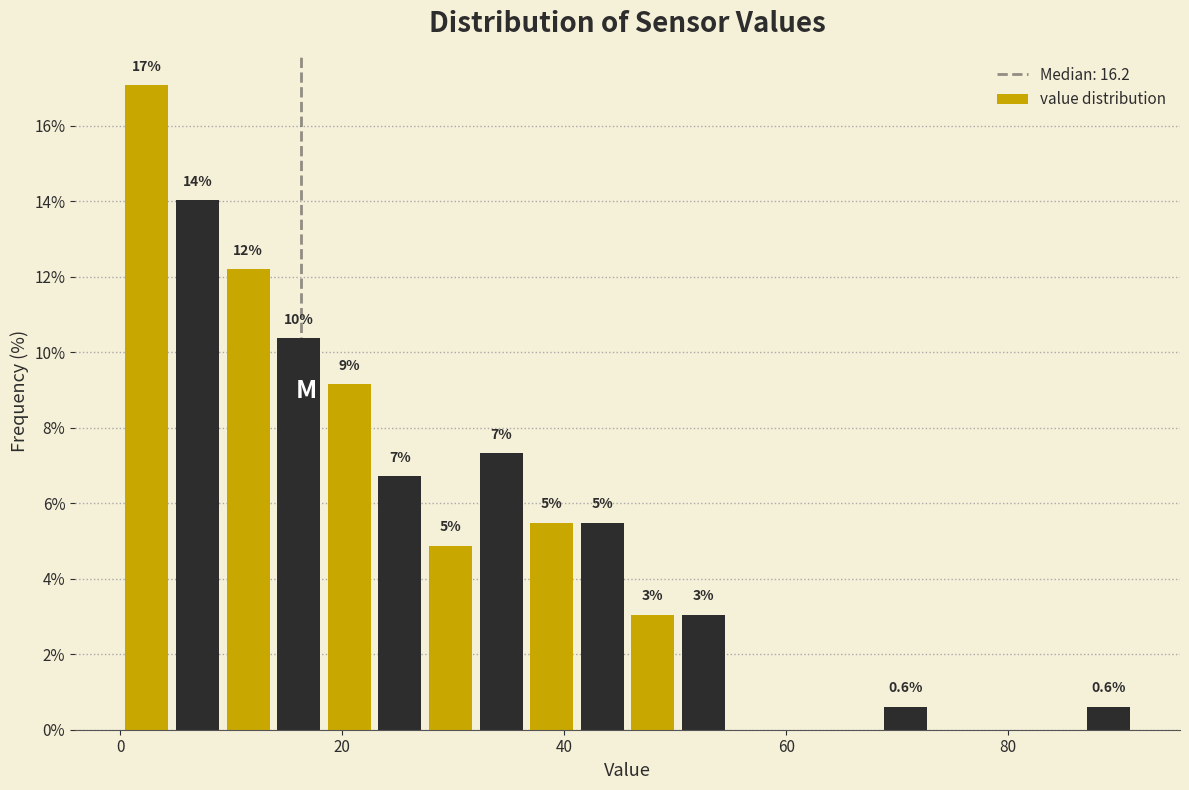

Around what value on the x-axis is the tallest bar? Give the approximate position of its centre, as read against the axis.

2